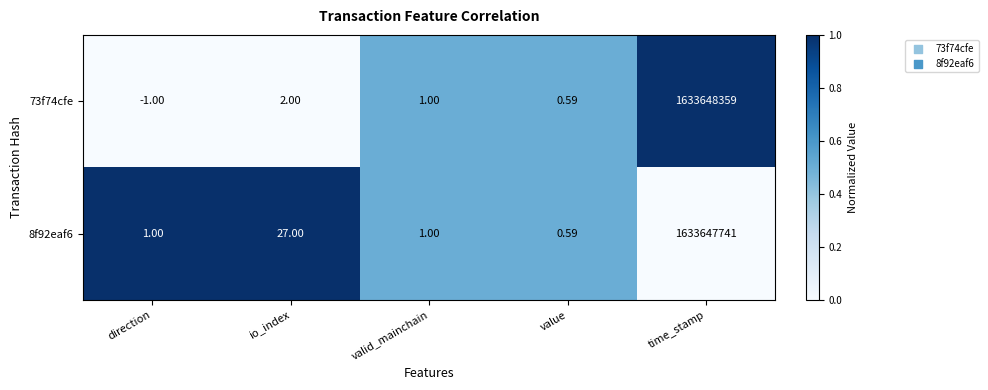

List the labels in order of 73f74cfe value, largest first.

time_stamp, io_index, valid_mainchain, value, direction